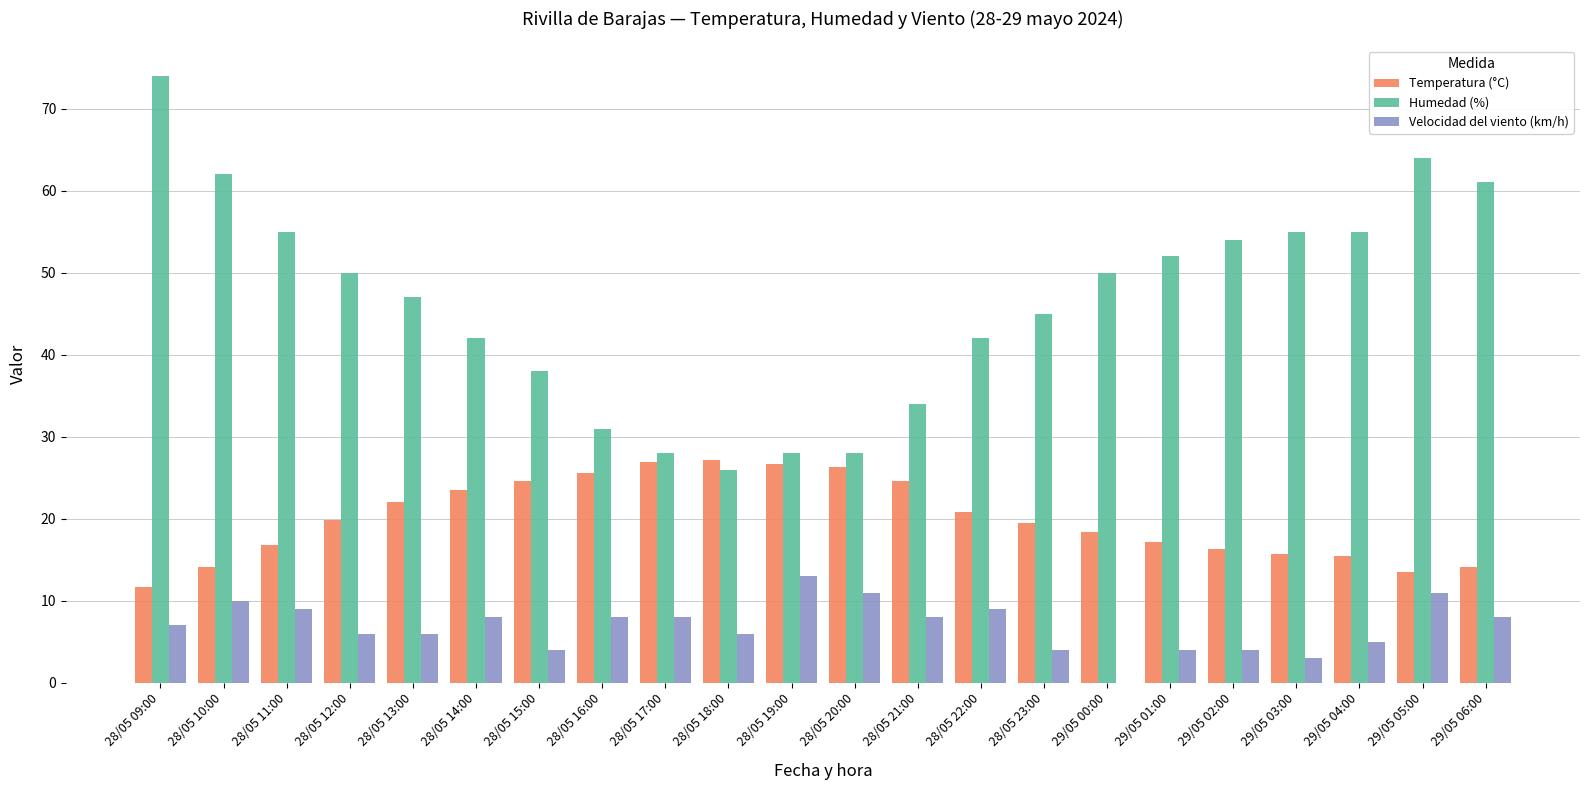

How many data points in Temperatura (°C) are above 19?

12